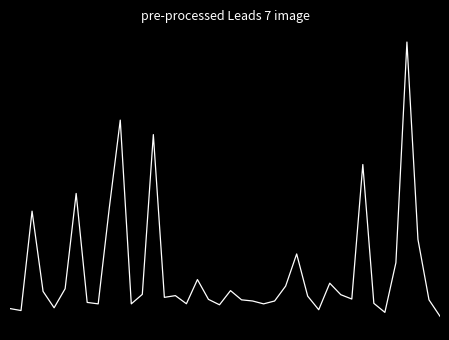

Reading left to right, transcribe all the data shown in this chart.

-0.3	-0.3	0.9	-0.1	-0.3	-0.1	1.1	-0.2	-0.3	0.9	2.0	-0.3	-0.1	1.8	-0.2	-0.2	-0.3	0.0	-0.2	-0.3	-0.1	-0.2	-0.2	-0.3	-0.2	-0.0	0.4	-0.2	-0.3	-0.0	-0.1	-0.2	1.4	-0.3	-0.4	0.2	2.9	0.5	-0.2	-0.4